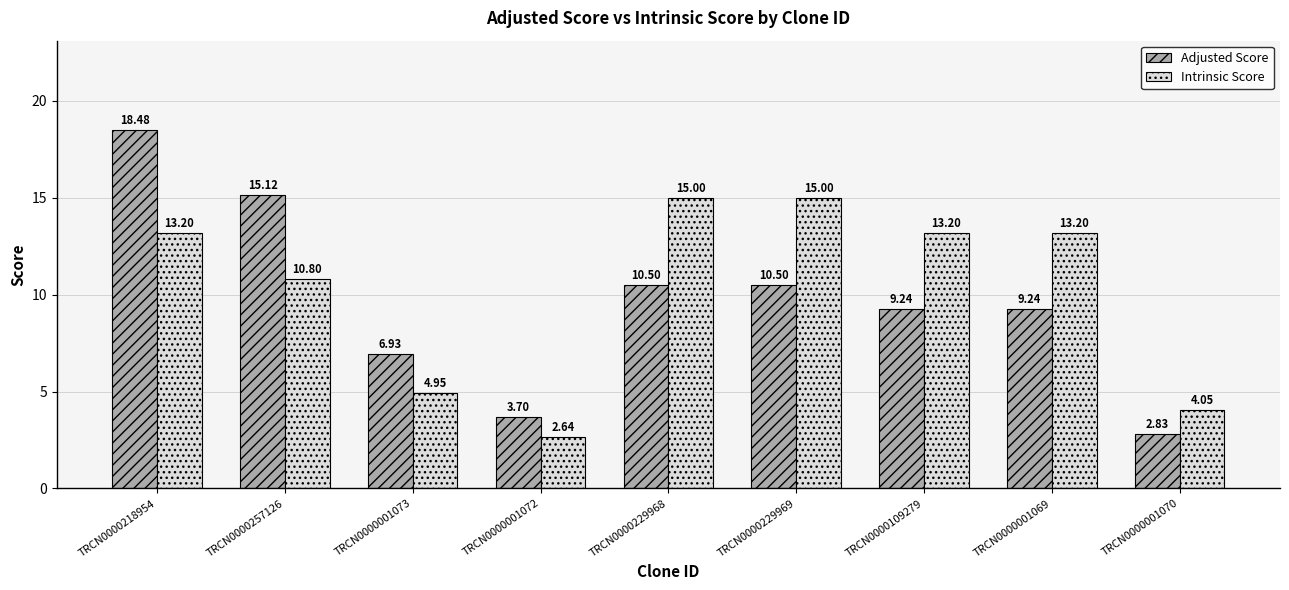

What is the difference between the highest and lowest values at TRCN0000001072?

1.1